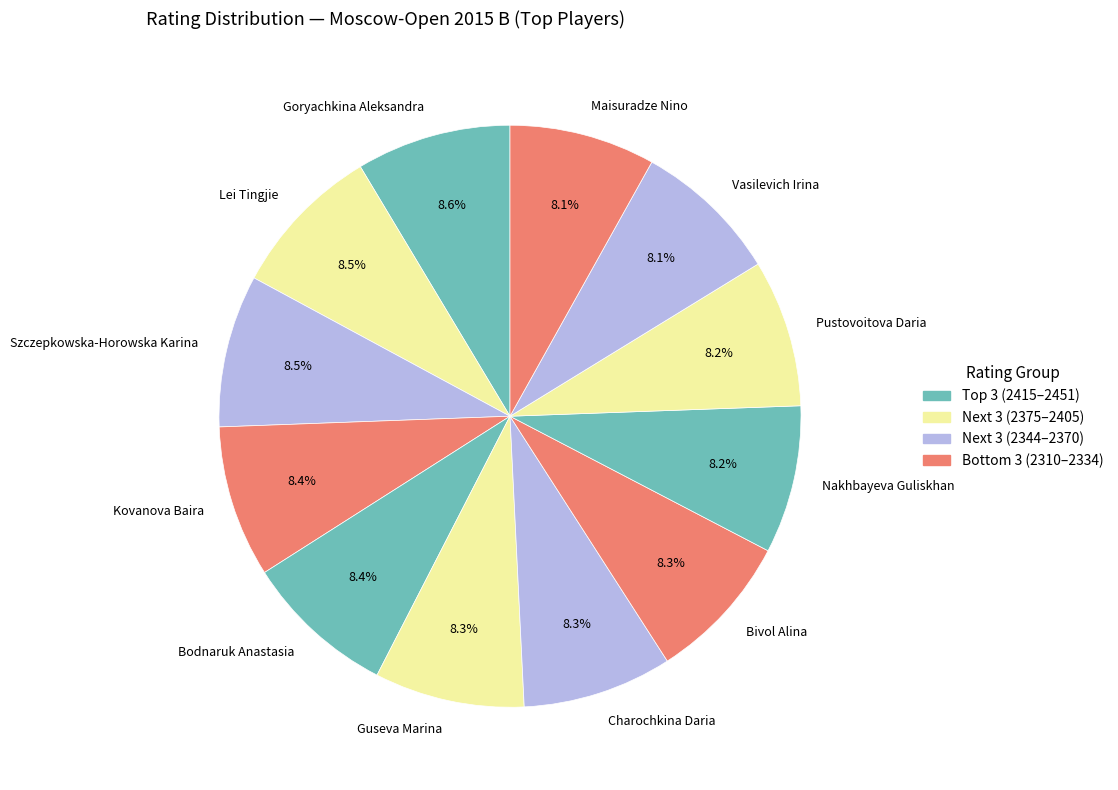

What is the ratio of the value at Maisuradze Nino to the value at Pustovoitova Daria?

1.0